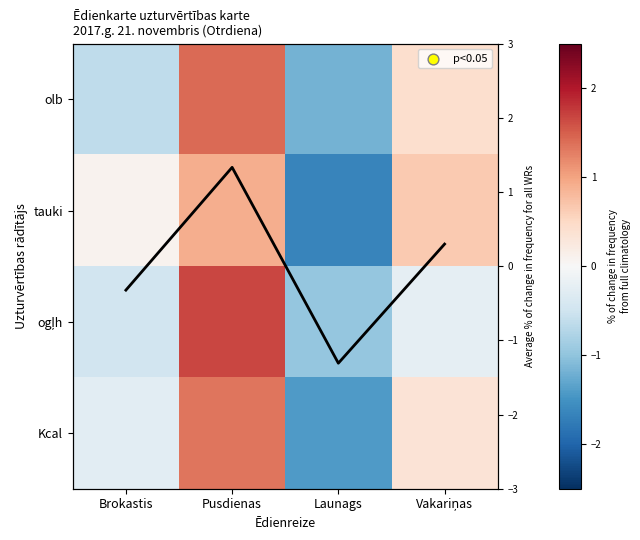

At which category does the chart reach its minimum across all series?

Launags